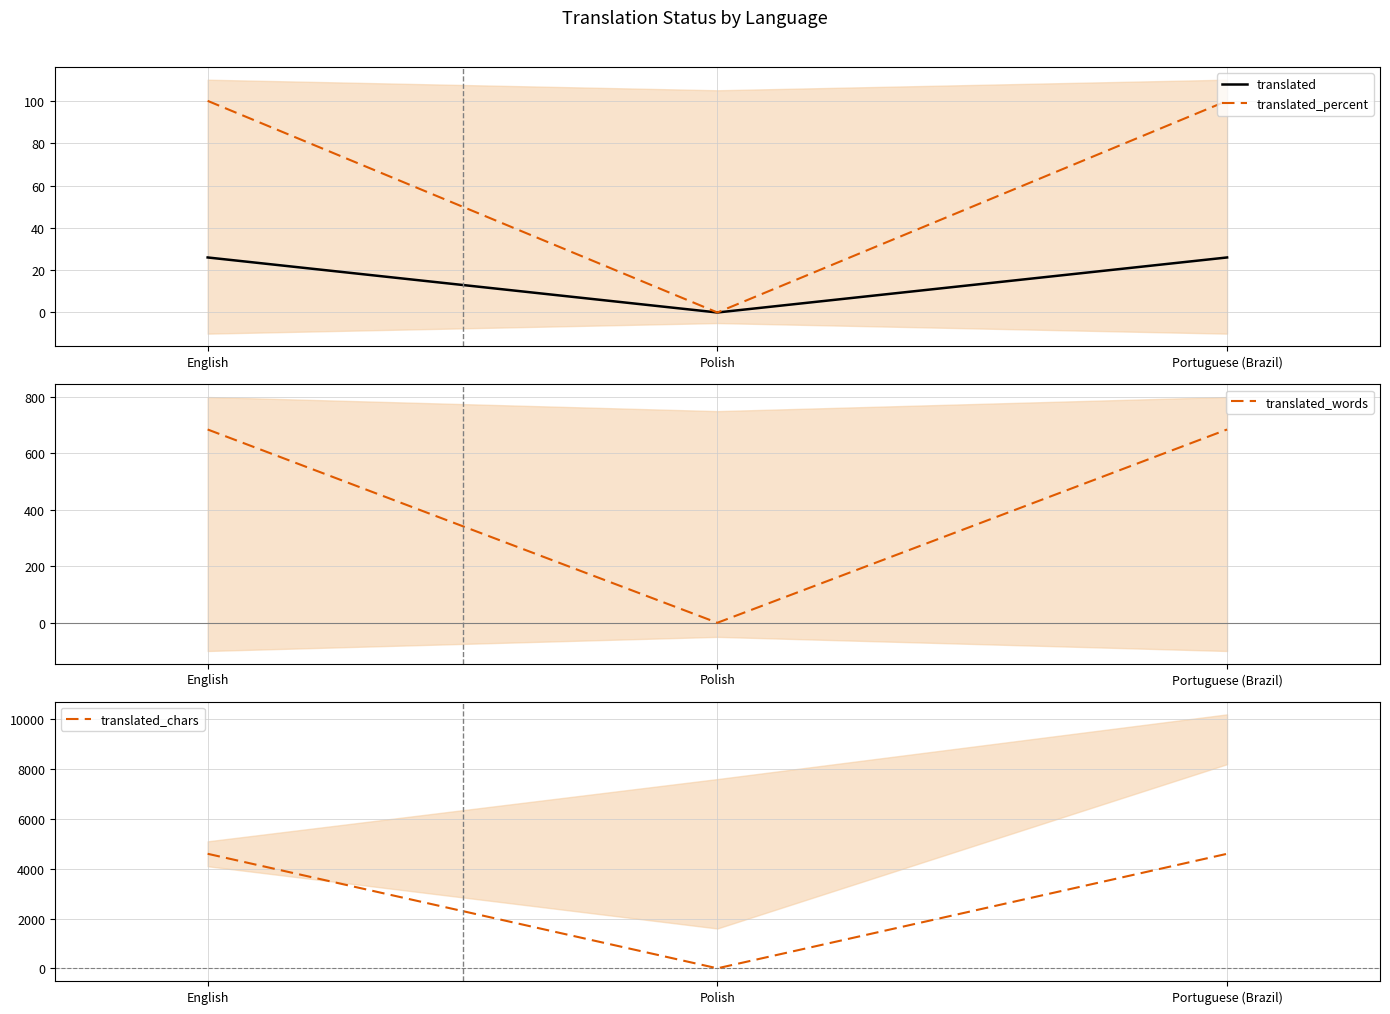

Is the value of translated_percent at Portuguese (Brazil) greater than the value of translated_chars at Polish?

Yes